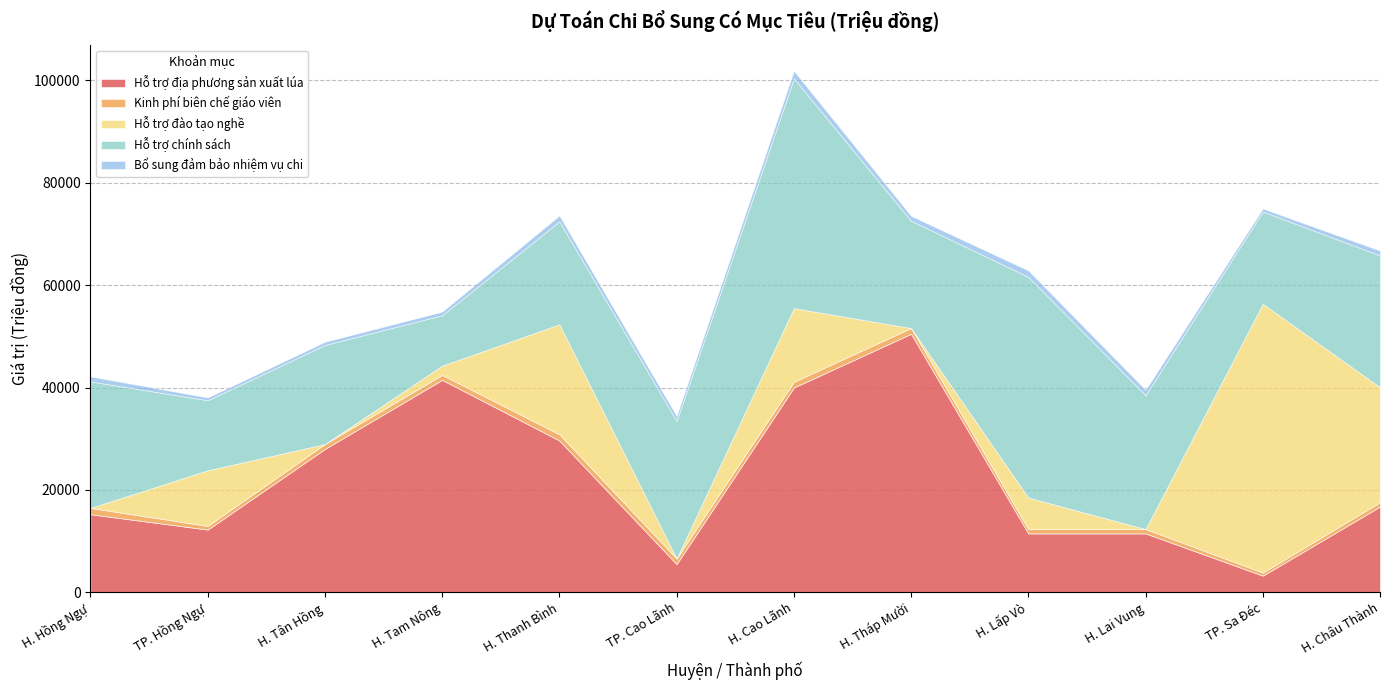

Is the value of Bổ sung đảm bảo nhiệm vụ chi at TP. Cao Lãnh greater than the value of Hỗ trợ địa phương sản xuất lúa at TP. Cao Lãnh?

No